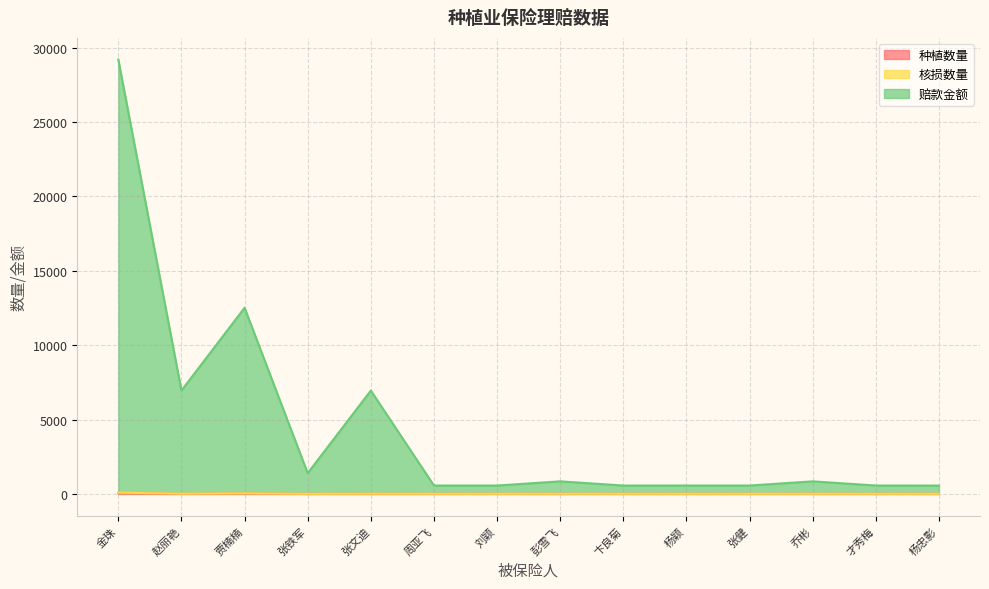

At which label does 种植数量 first exceed 11?

金珠